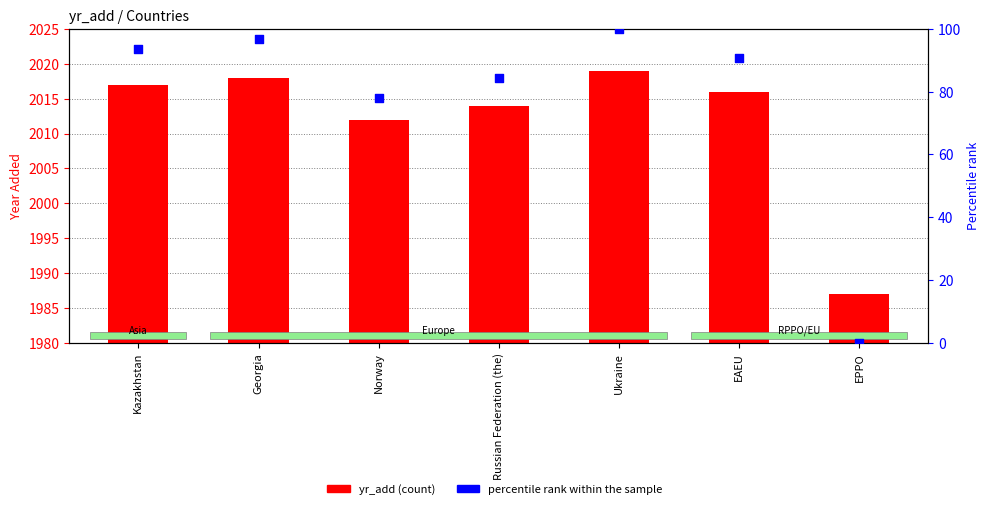

Which series has the largest total across all categories?

yr_add